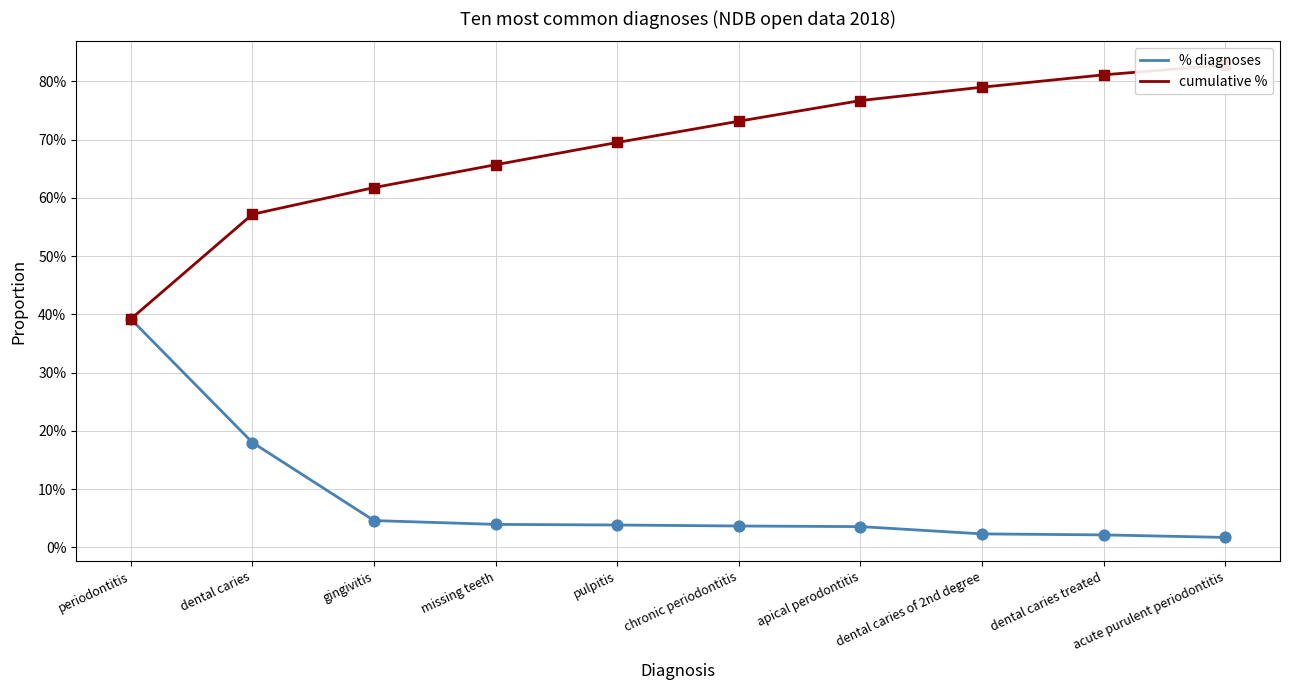

Which series contains the highest Y value?

cumulative %